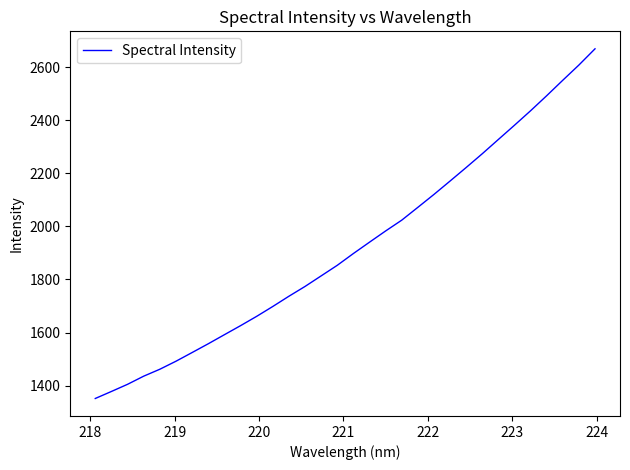

What is the difference between the maximum and minimum values?

1318.1